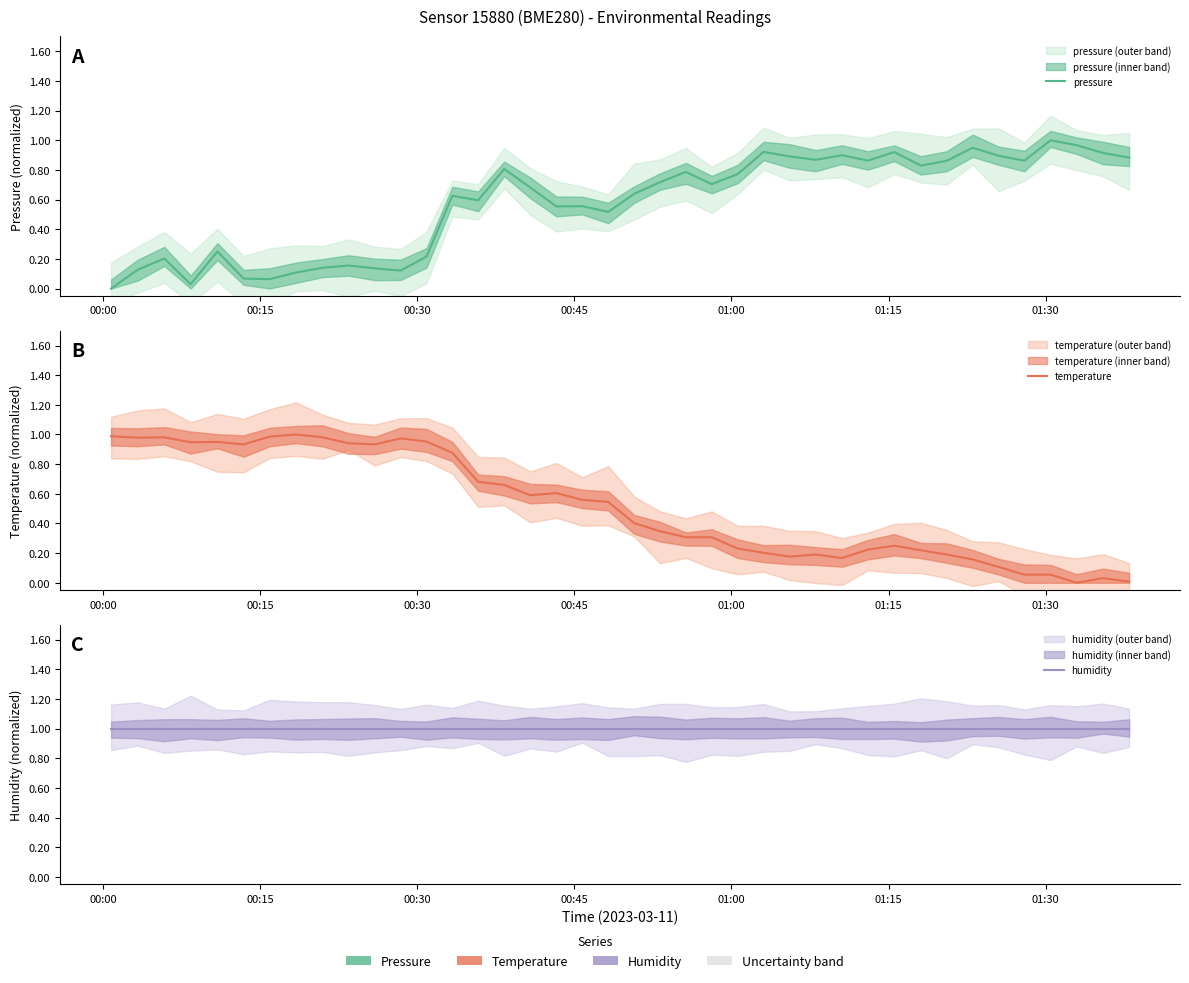

Reading left to right, what are all the values shown in this chart?

pressure: 0.0	0.1	0.2	0.0	0.3	0.1	0.1	0.1	0.1	0.2	0.1	0.1	0.2	0.6	0.6	0.8	0.7	0.6	0.6	0.5	0.6	0.7	0.8	0.7	0.8	0.9	0.9	0.9	0.9	0.9	0.9	0.8	0.9	0.9	0.9	0.9	1.0	1.0	0.9	0.9
temperature: 1.0	1.0	1.0	0.9	0.9	0.9	1.0	1.0	1.0	0.9	0.9	1.0	1.0	0.9	0.7	0.7	0.6	0.6	0.6	0.5	0.4	0.3	0.3	0.3	0.2	0.2	0.2	0.2	0.2	0.2	0.2	0.2	0.2	0.2	0.1	0.1	0.1	0.0	0.0	0.0
humidity: 1.0	1.0	1.0	1.0	1.0	1.0	1.0	1.0	1.0	1.0	1.0	1.0	1.0	1.0	1.0	1.0	1.0	1.0	1.0	1.0	1.0	1.0	1.0	1.0	1.0	1.0	1.0	1.0	1.0	1.0	1.0	1.0	1.0	1.0	1.0	1.0	1.0	1.0	1.0	1.0